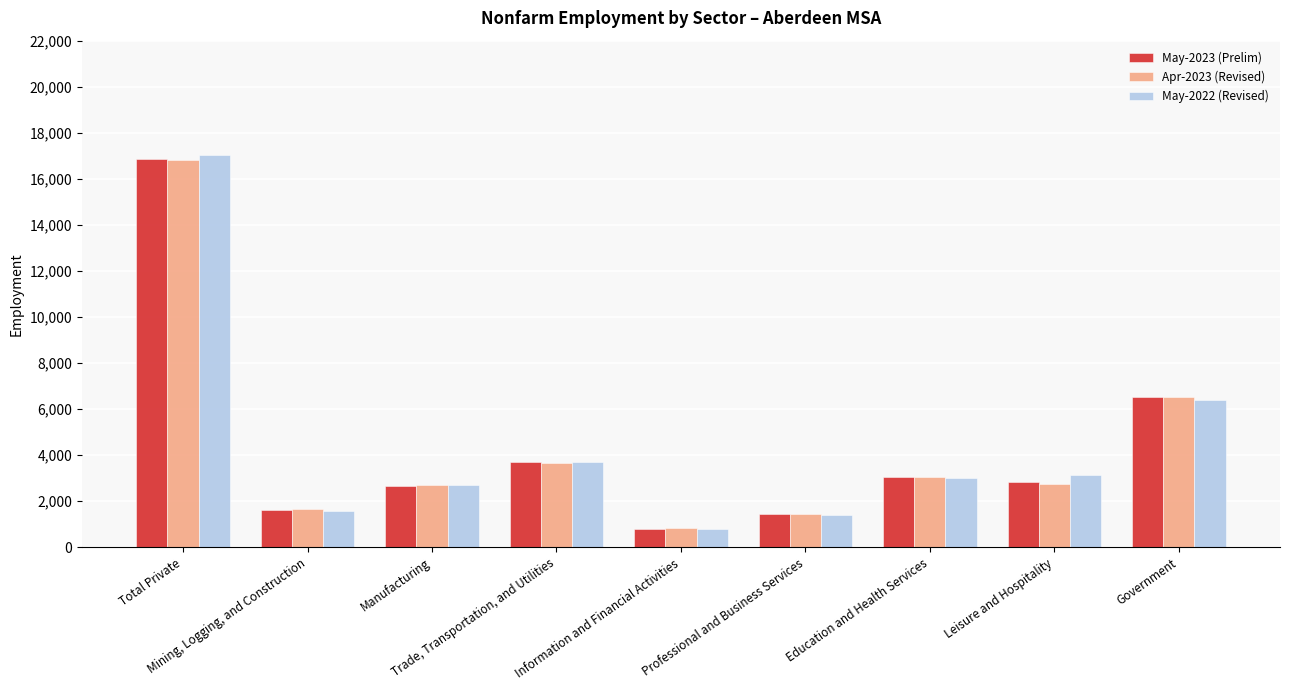

What is the difference between the maximum and minimum values in the Apr-2023 (Revised) series?

16000